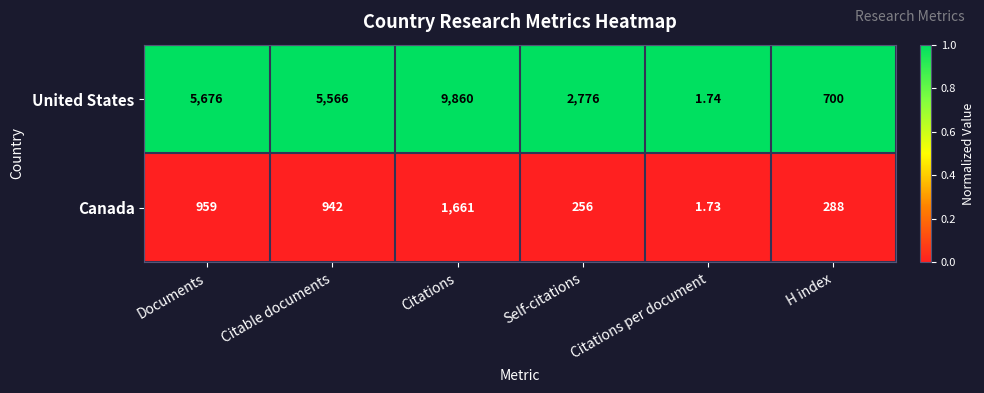

Where does the United States series first go above 5566?

Documents